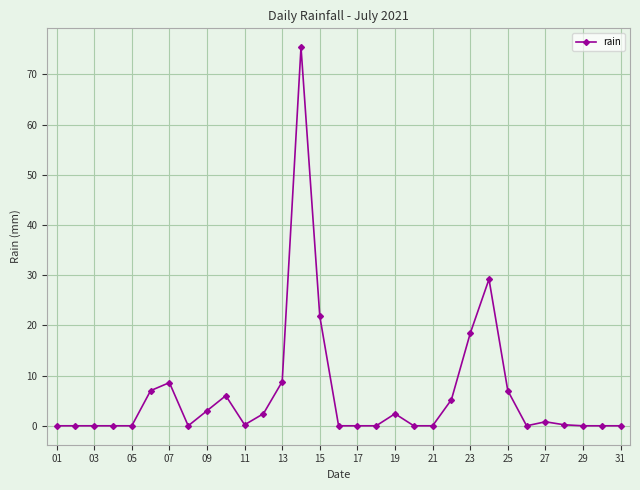

What is the greatest value displayed?

75.4